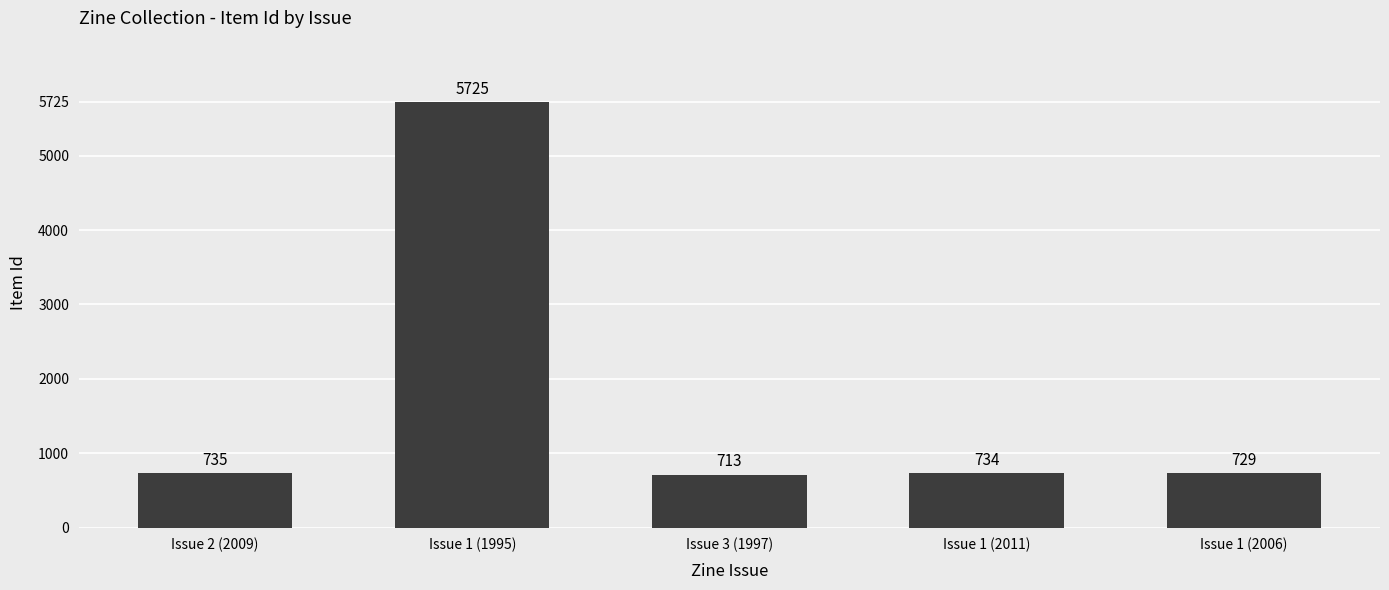

The chart shows a value of 5725 at Issue 1 (1995). True or false?

True